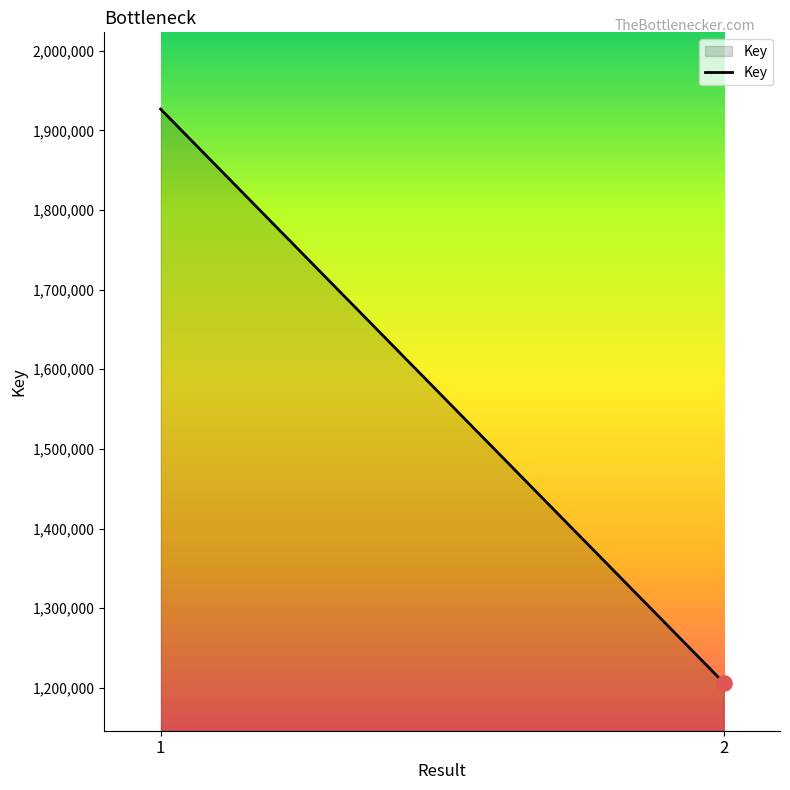

Which has a higher value, 1 or 2?

1